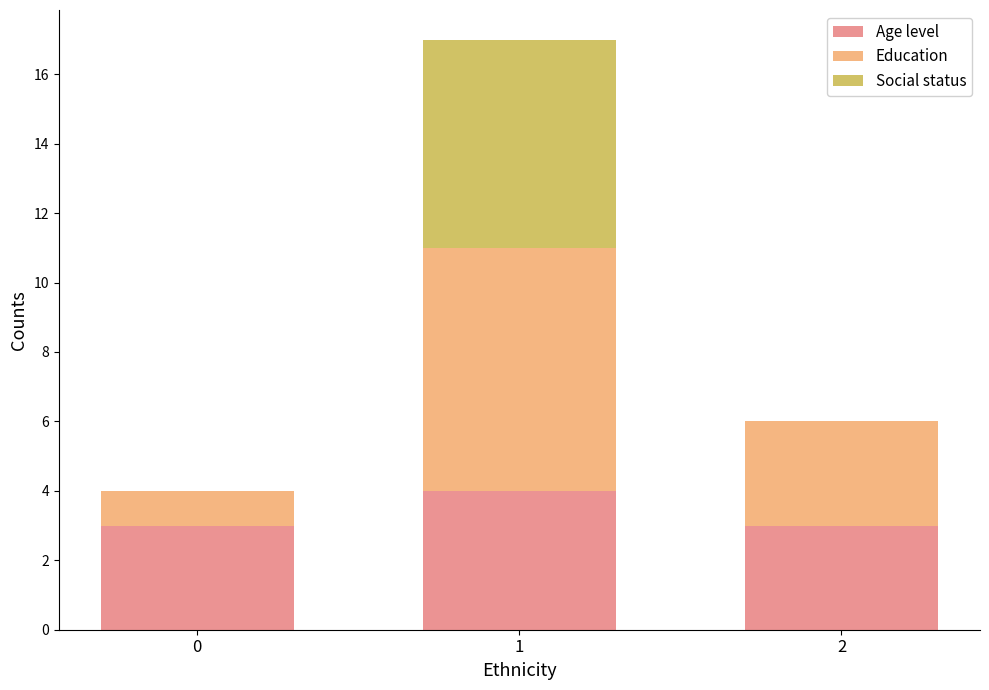

What is the sum of all Age level values?

10